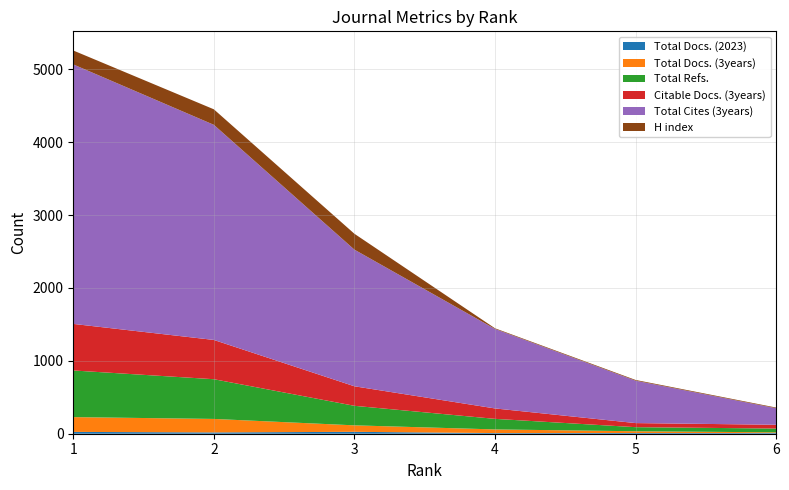

Reading right to left, transcribe all the data shown in this chart.

Total Docs. (2023): 9	10	9	26	18	25
Total Docs. (3years): 10	24	50	89	185	203
Total Refs.: 52	56	145	268	545	640
Citable Docs. (3years): 52	56	143	268	539	639
Total Cites (3years): 227	582	1091	1875	2952	3561
H index: 9	10	9	218	213	191